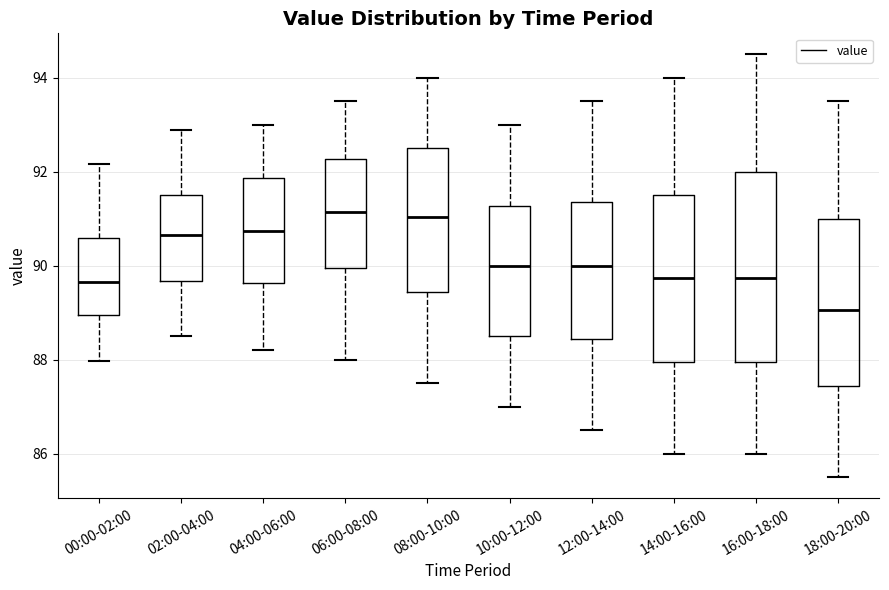

Comparing the boxes themselves (not the whiskers), which one is the tallest?

16:00-18:00